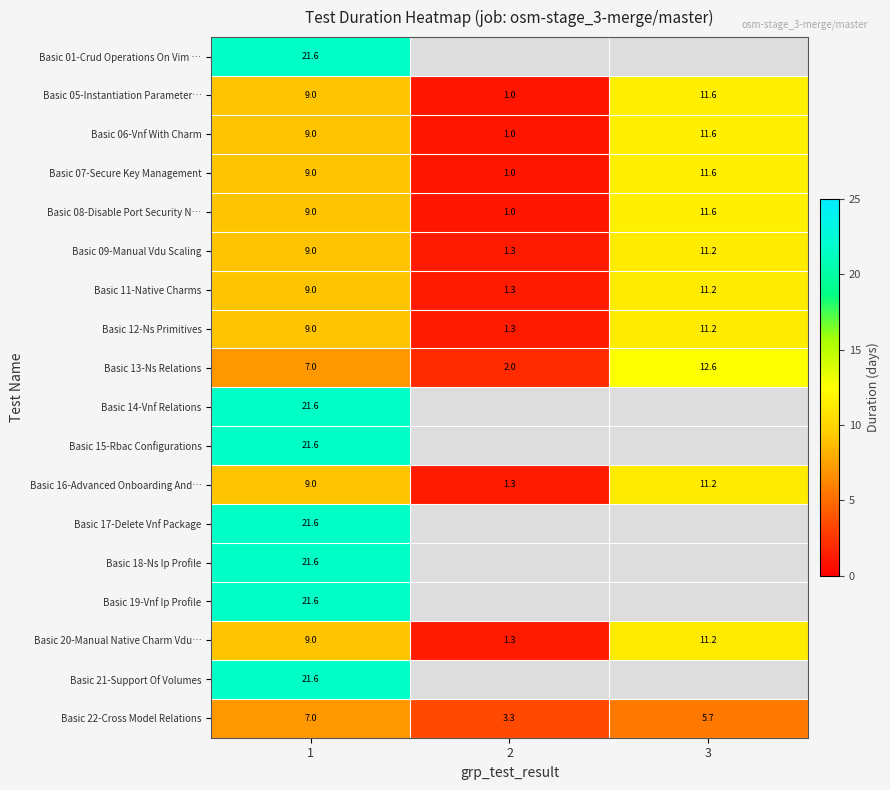

At 1, list the series in order from smallest to largest.

Basic 13-Ns Relations, Basic 22-Cross Model Relations, Basic 05-Instantiation Parameter…, Basic 06-Vnf With Charm, Basic 07-Secure Key Management, Basic 08-Disable Port Security N…, Basic 09-Manual Vdu Scaling, Basic 11-Native Charms, Basic 12-Ns Primitives, Basic 16-Advanced Onboarding And…, Basic 20-Manual Native Charm Vdu…, Basic 01-Crud Operations On Vim …, Basic 14-Vnf Relations, Basic 15-Rbac Configurations, Basic 17-Delete Vnf Package, Basic 18-Ns Ip Profile, Basic 19-Vnf Ip Profile, Basic 21-Support Of Volumes